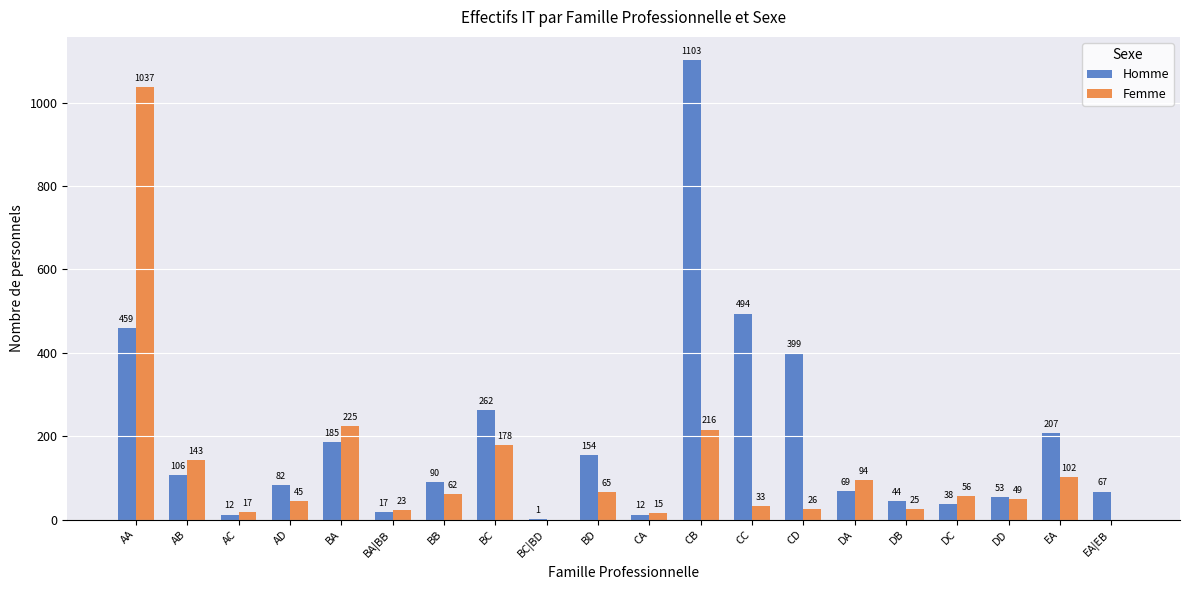

At which category is the sum across all series the highest?

AA